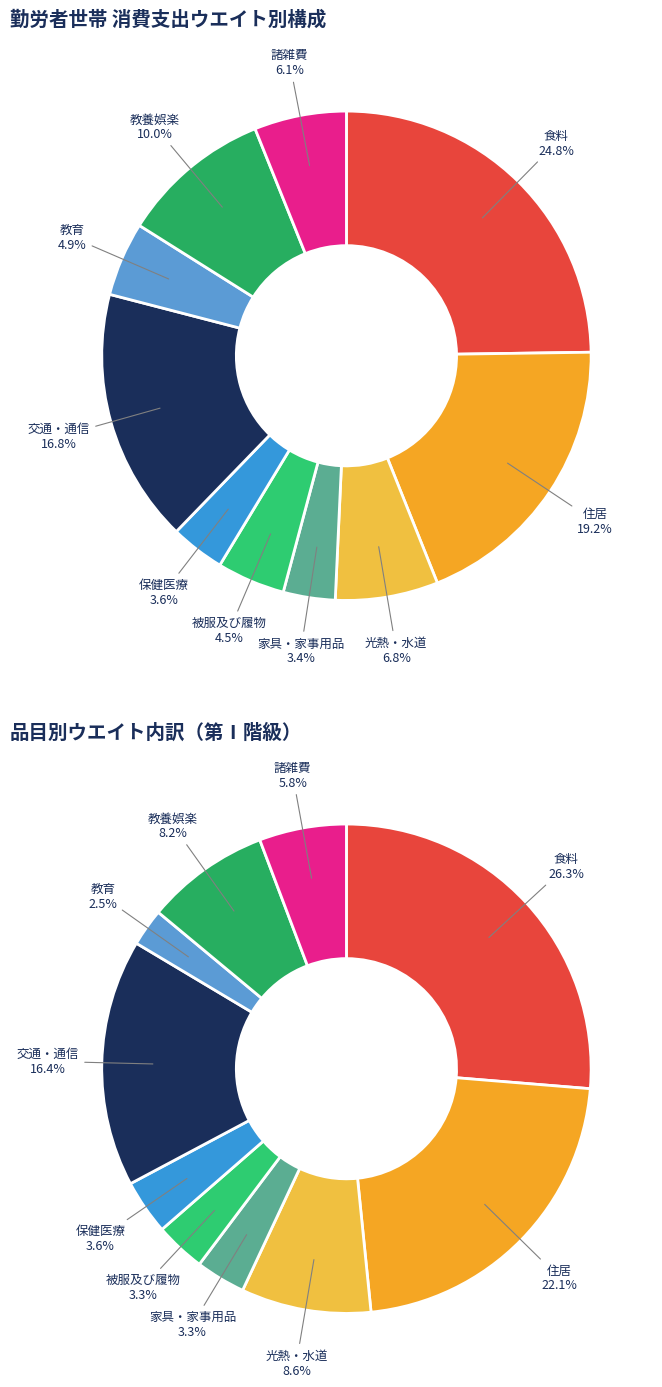

Combined, do 家具・家事用品 and 住居 account for over 50%?

No